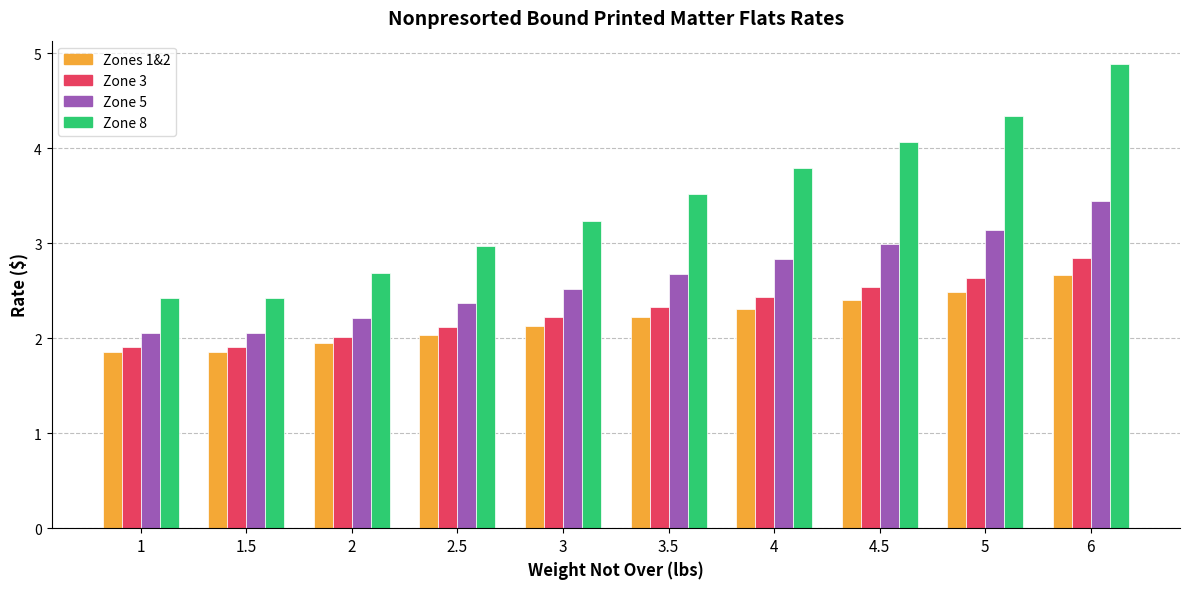

List the series in order of their peak value, lowest first.

Zones 1&2, Zone 3, Zone 5, Zone 8